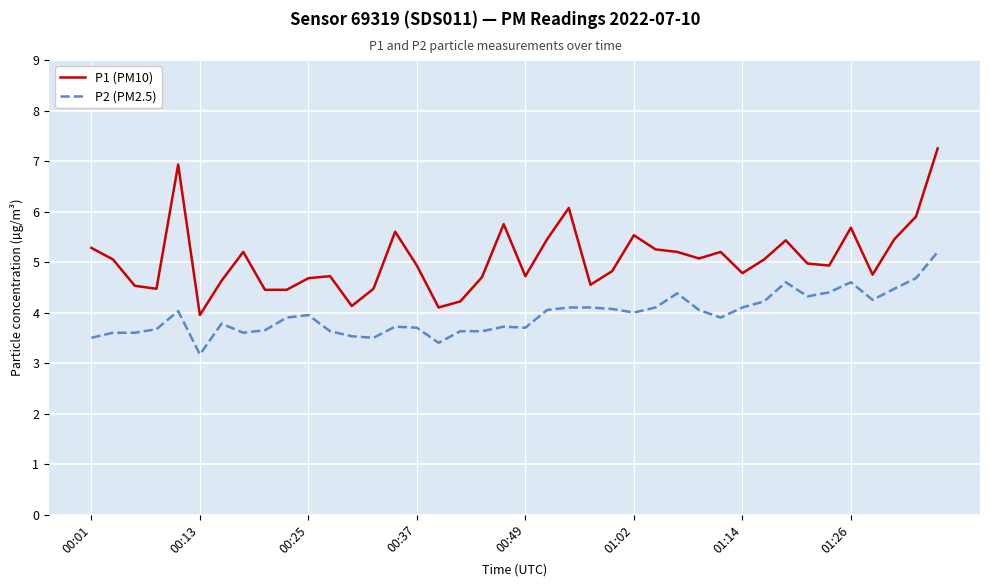

Which series has the largest total across all categories?

P1 (PM10)